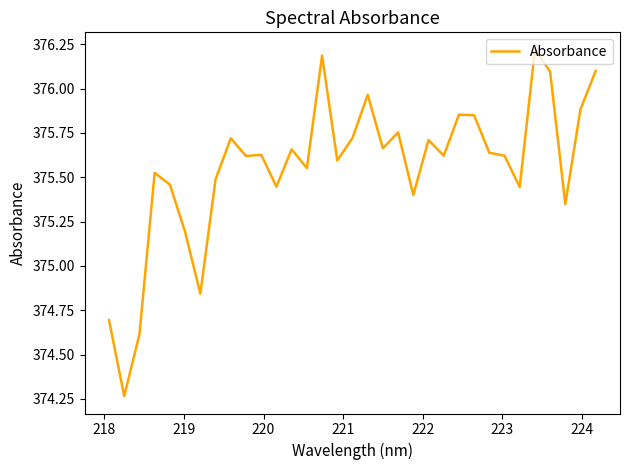

What is the difference between the maximum and minimum values?

2.0